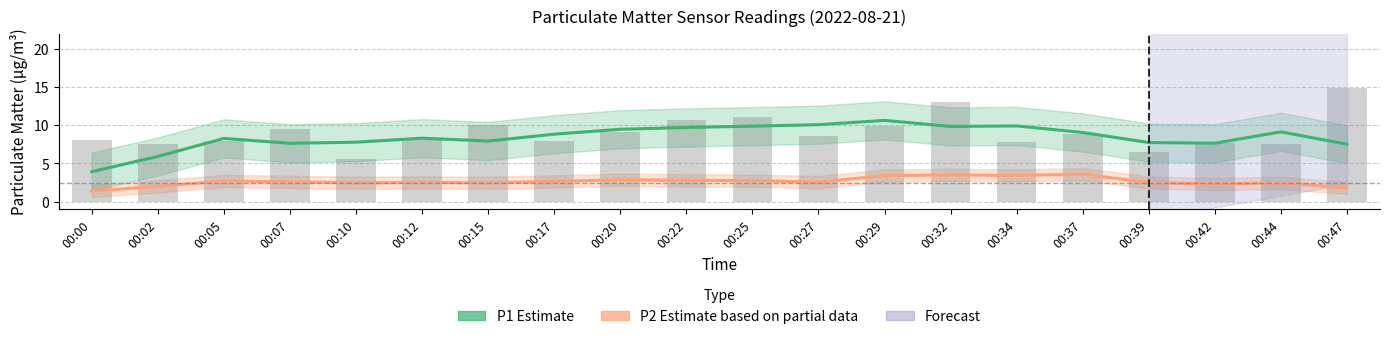

Which has a higher value, 00:07 or 00:47?

00:07